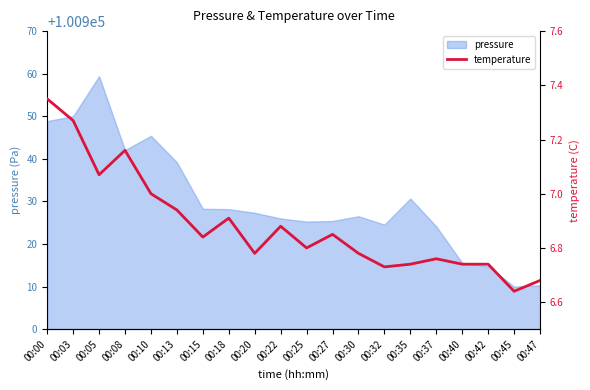

What is the value of the 7th point from the left?

6.8